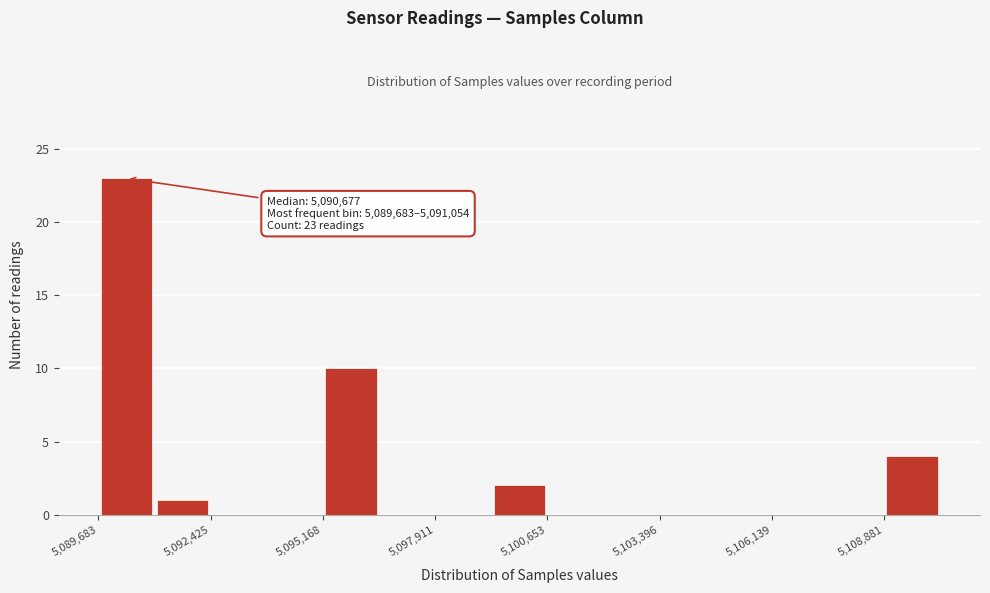

Read against the x-axis, roughly where is the centre of the tallest bar?

5090500